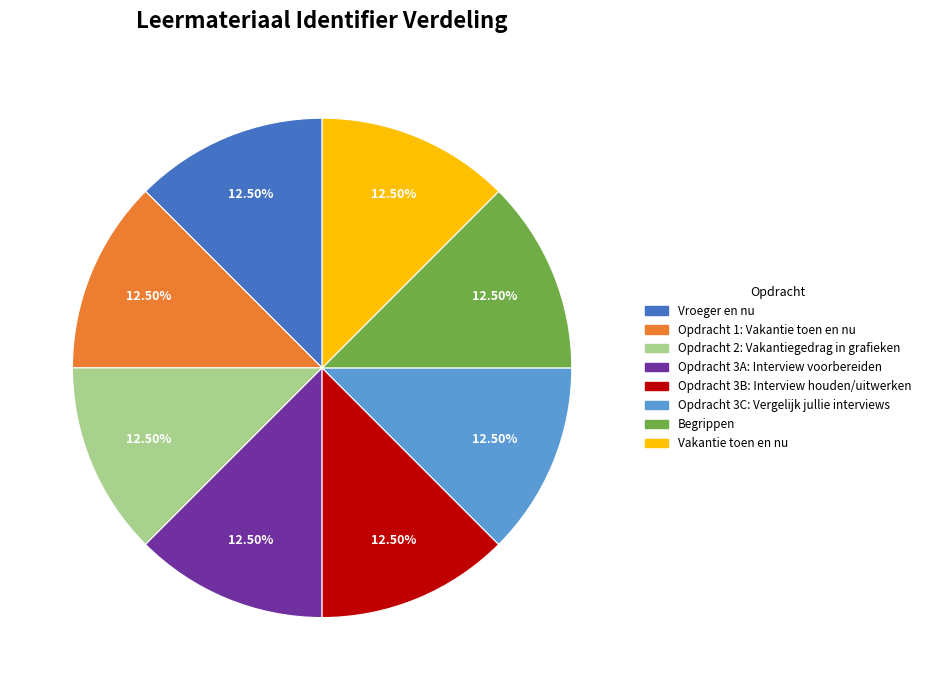

How many segments does this pie chart have?

8